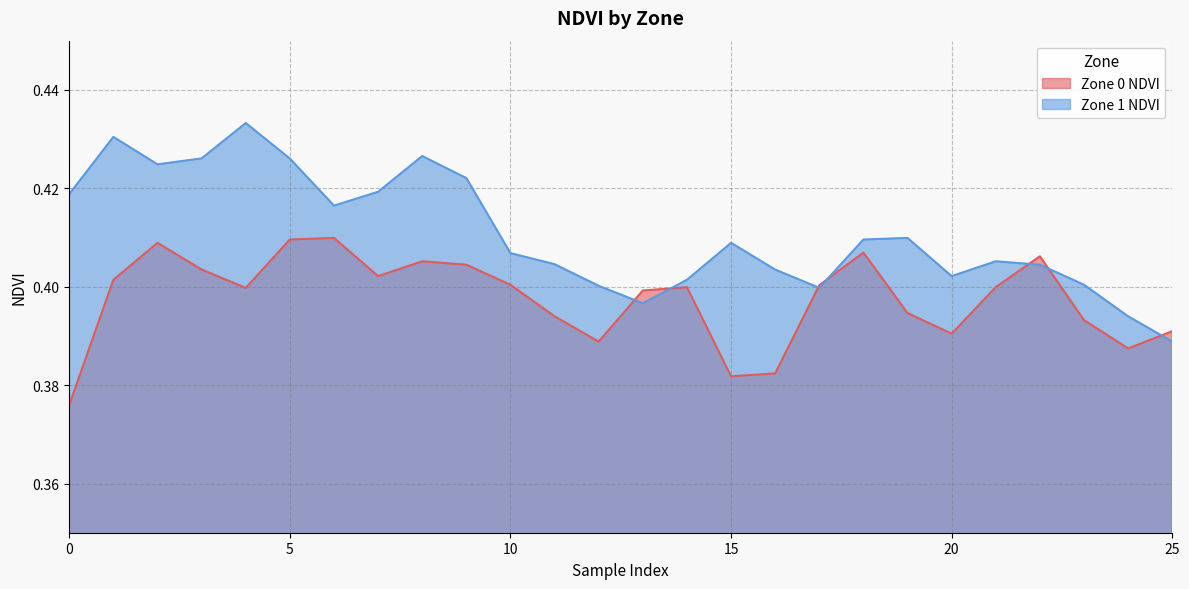

At which category is the sum across all series the highest?

5